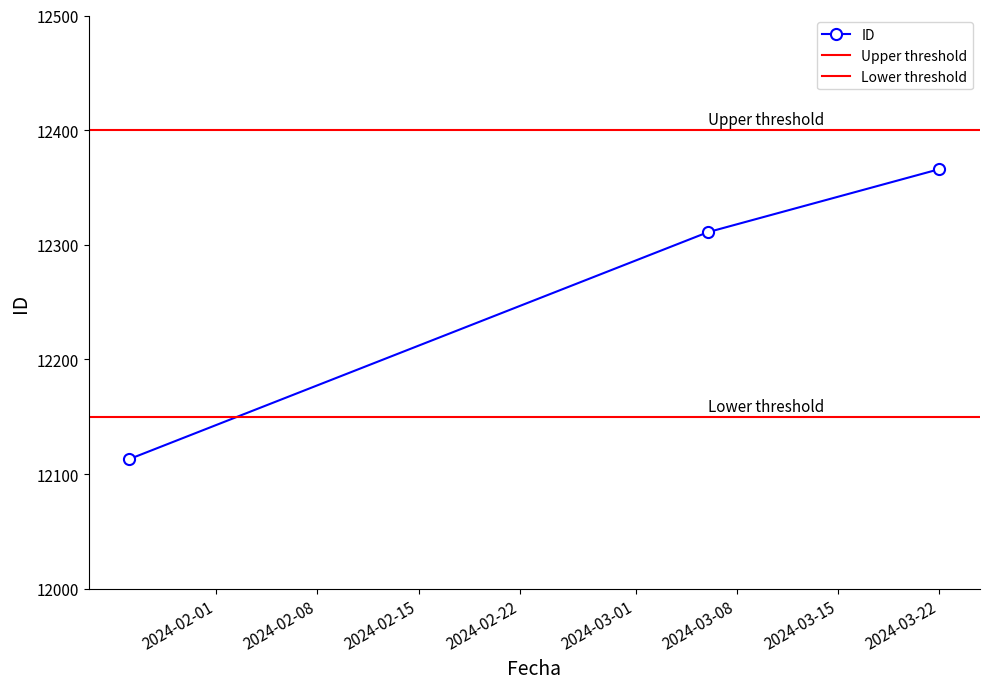

Reading left to right, transcribe all the data shown in this chart.

12113	12311	12366